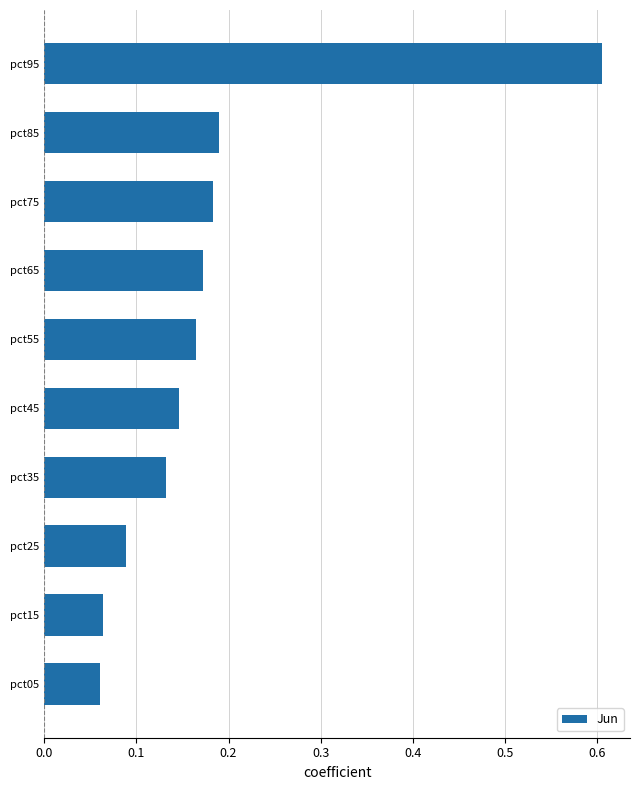

What is the maximum value shown in the chart?

0.6